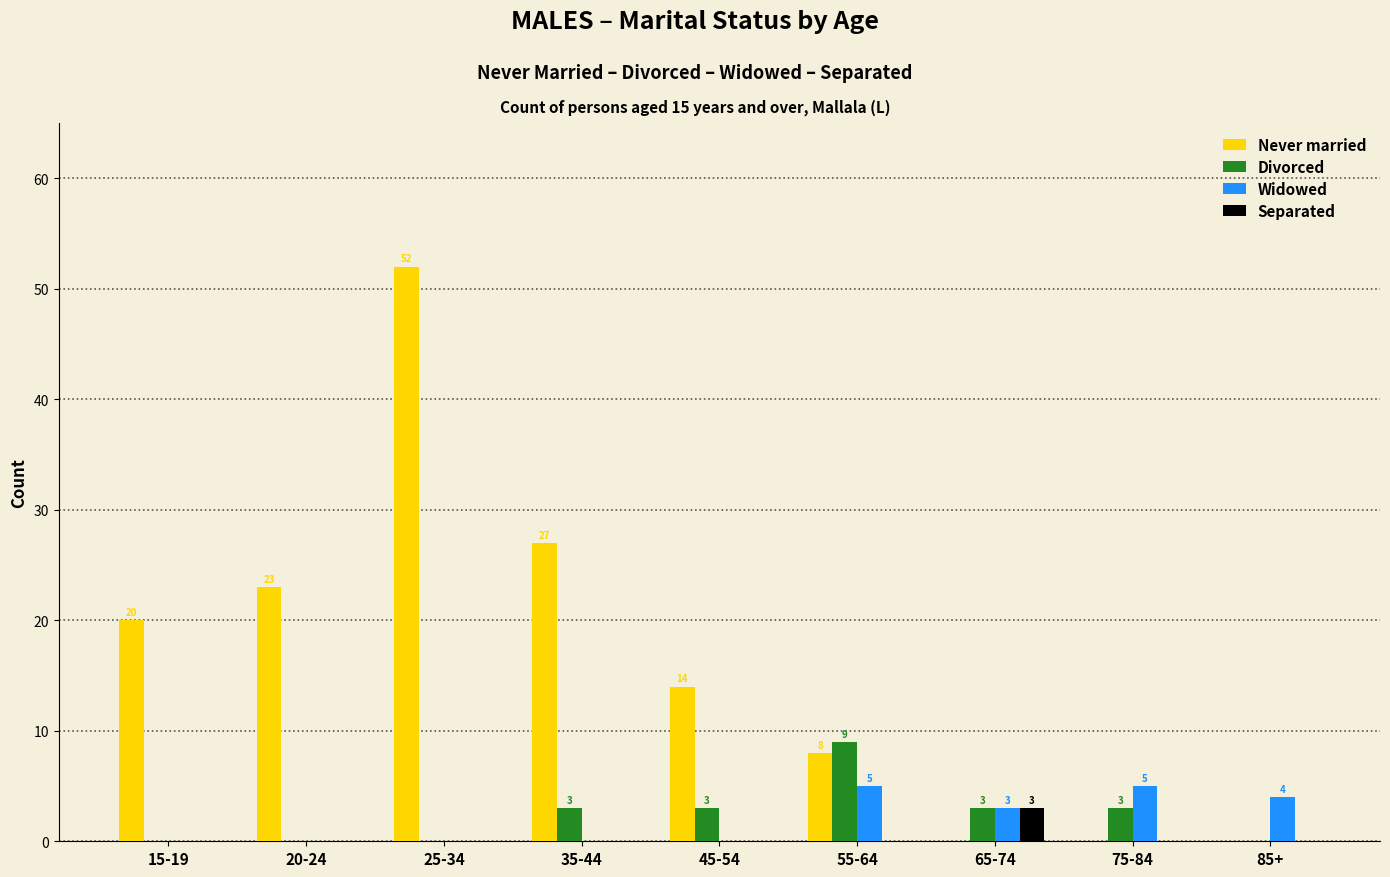

At which category is the sum across all series the highest?

25-34